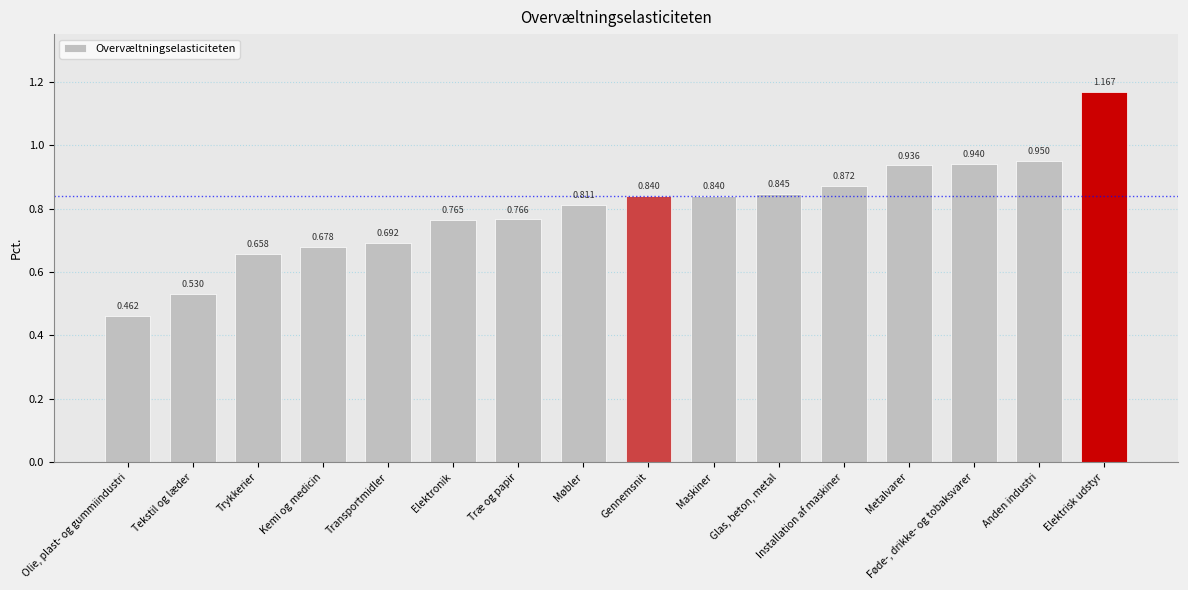

Which label corresponds to the largest value in the chart?

Elektrisk udstyr